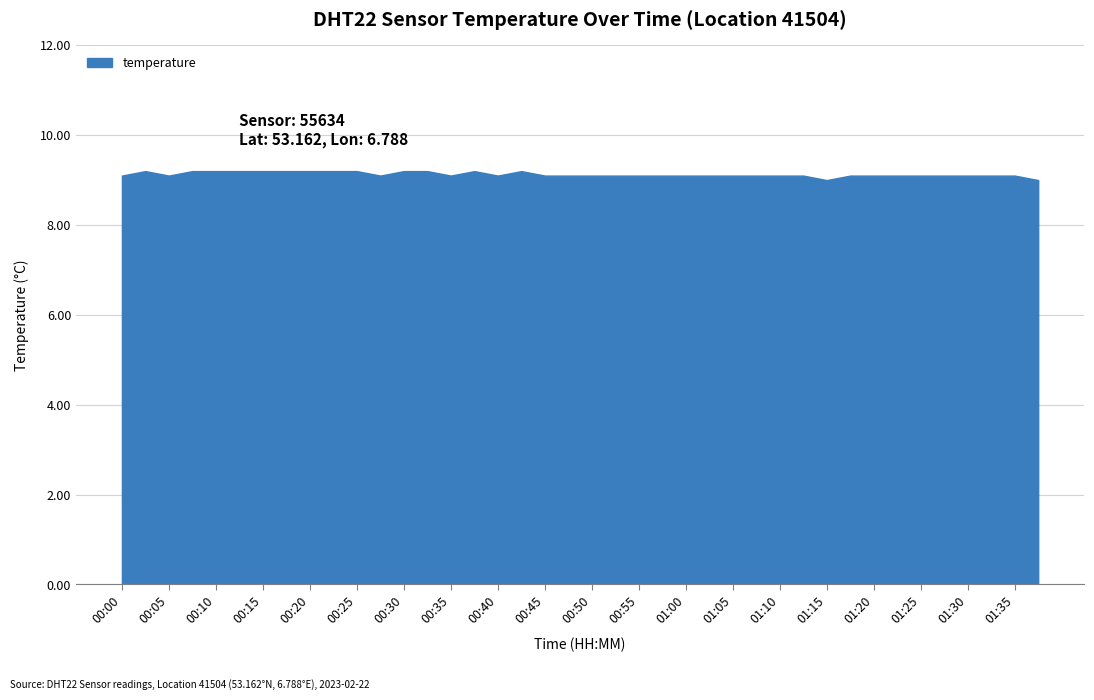

What is the maximum value shown in the chart?

9.2